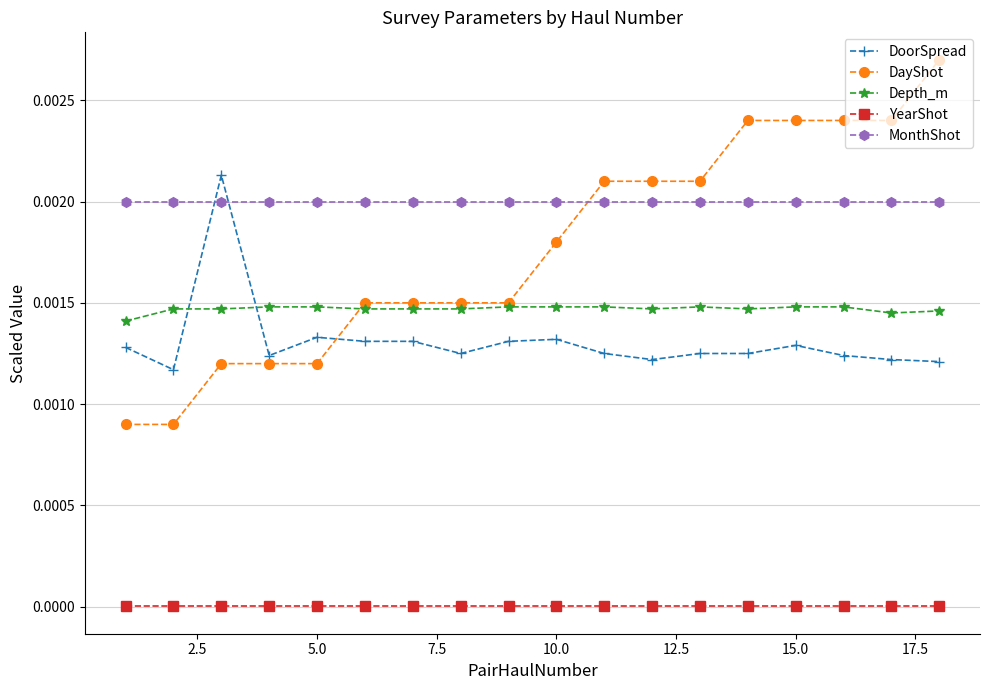

List the series in order of their peak value, highest first.

DayShot, DoorSpread, MonthShot, Depth_m, YearShot